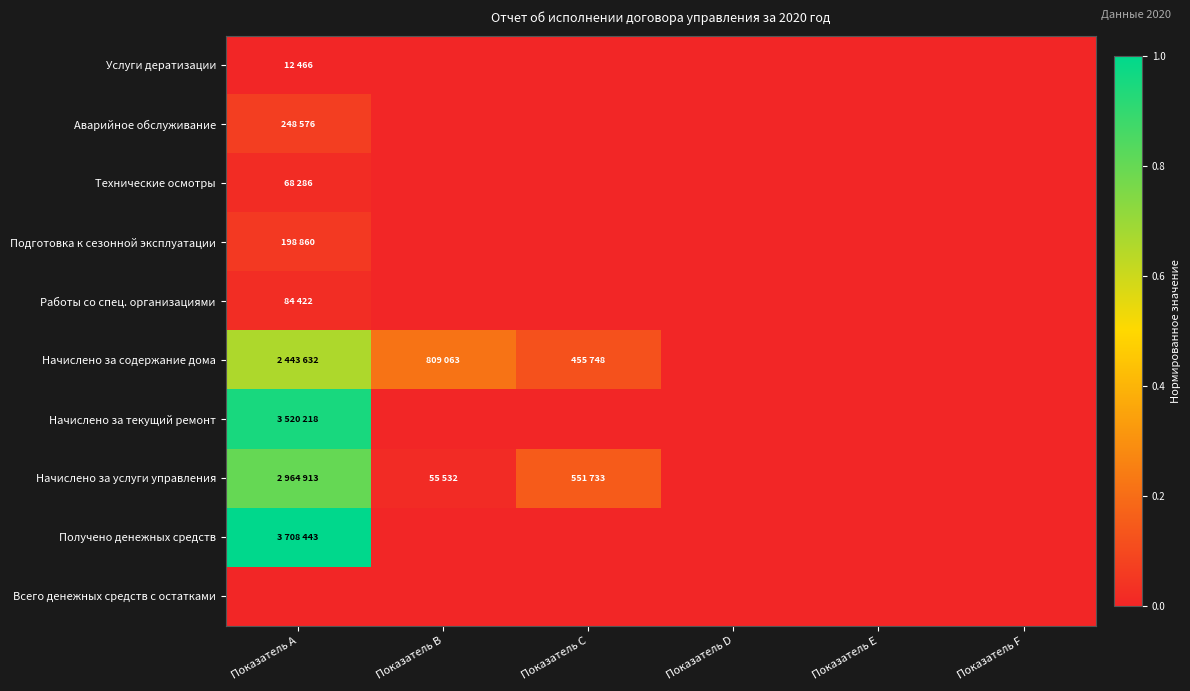

Which label corresponds to the smallest value in the chart?

Показатель B